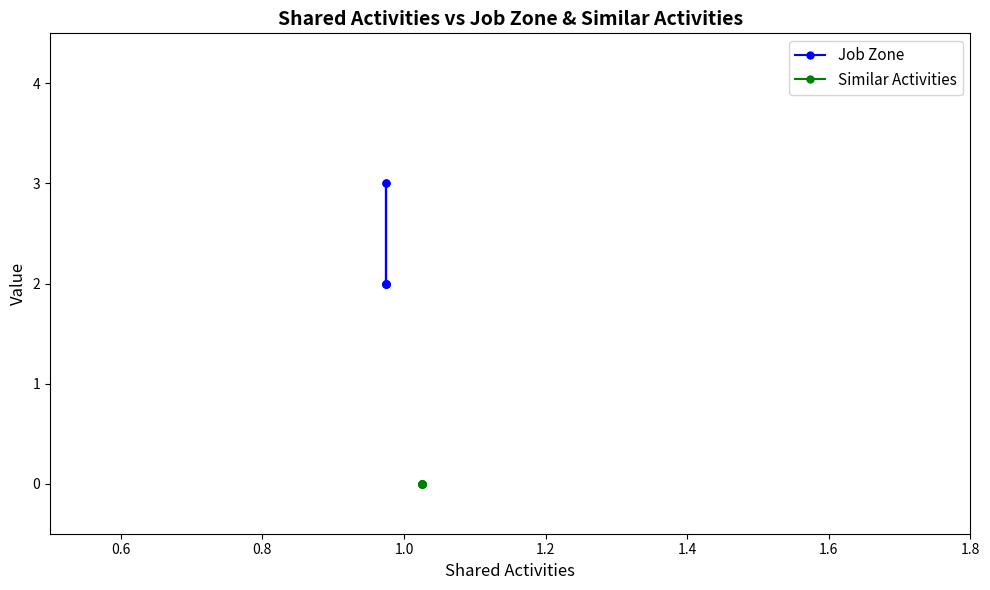

True or false: Job Zone and Similar Activities intersect in this chart.

False